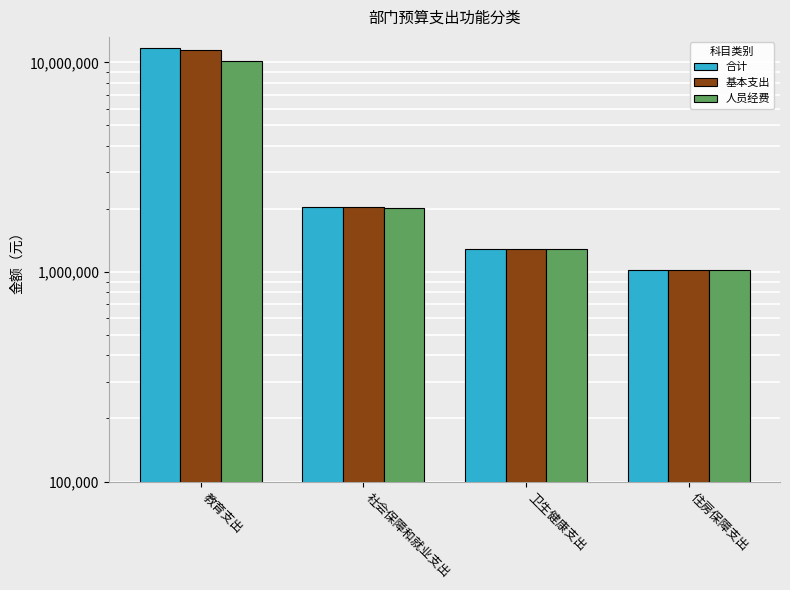

How many values in the 基本支出 series exceed 2034749?

2